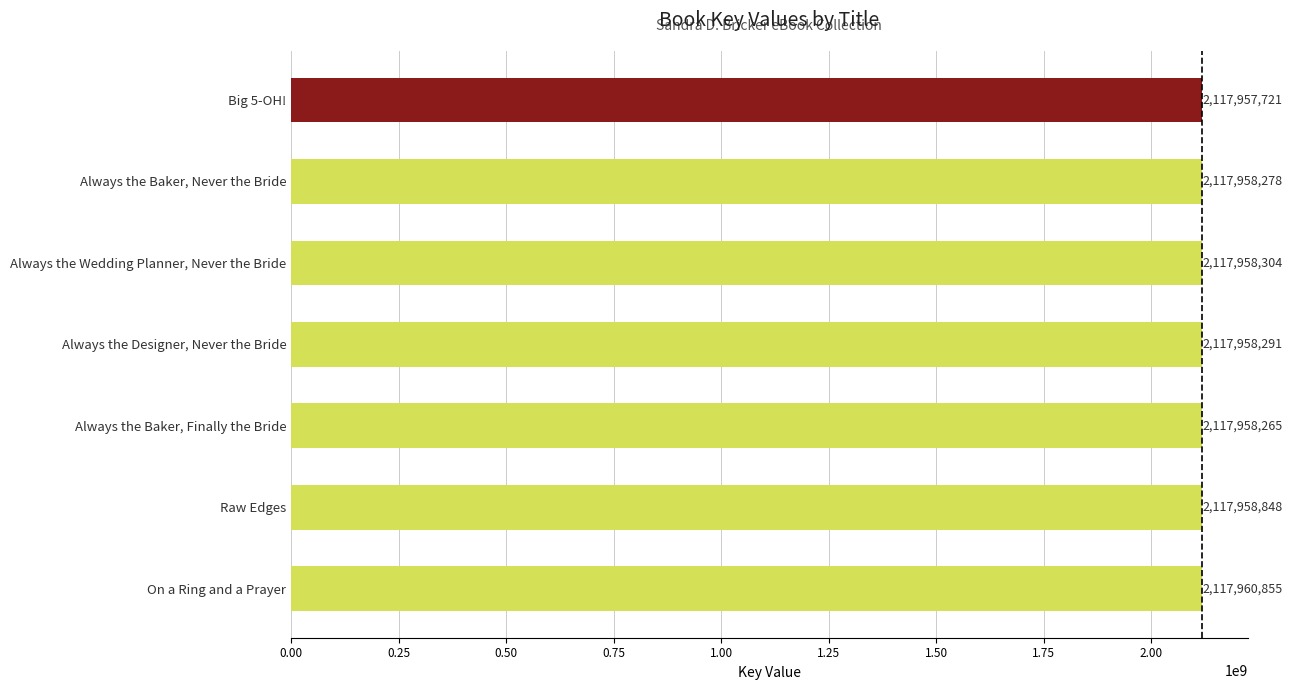

Is it true that the value at Always the Baker, Finally the Bride is 1287335131?

False